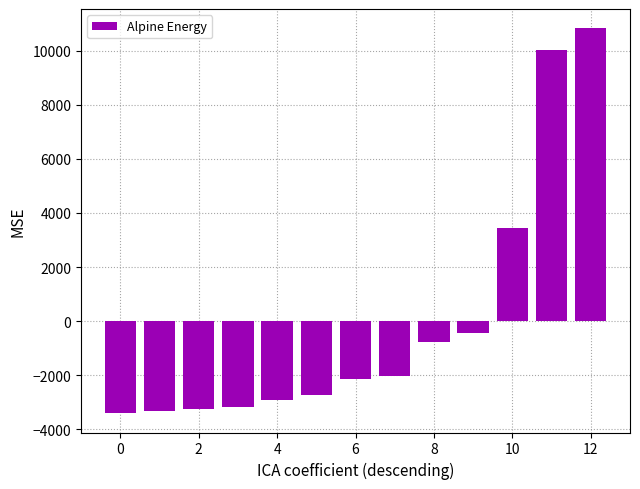

Are the bars horizontal?

No